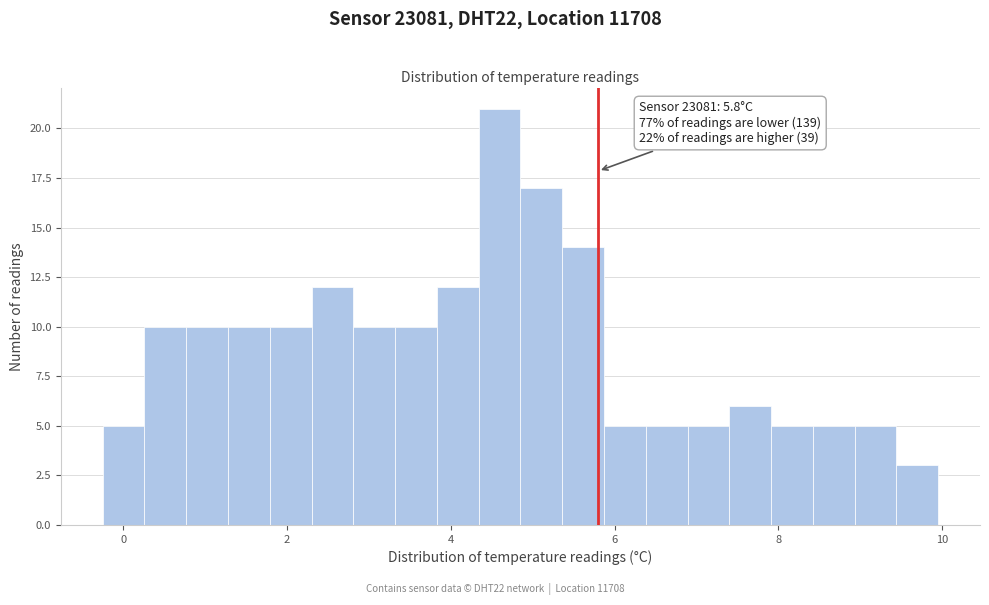

Read against the x-axis, roughly where is the centre of the tallest bar?

4.6